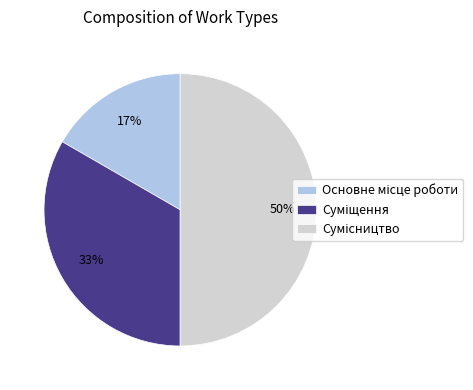

To the nearest percent, what is the average slice percentage?

33%